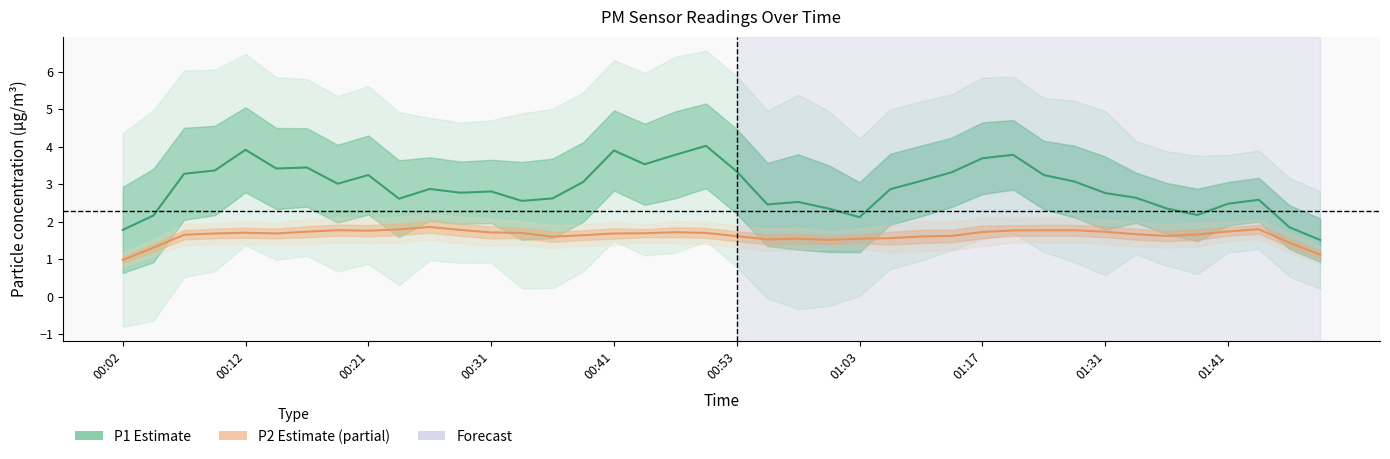

List the labels in order of P2 (Estimate partial) value, largest first.

10, 37, 01:41, 11, 01:17, 30, 31, 29, 01:31, 36, 01:03, 32, 28, 18, 12, 00:41, 13, 19, 17, 00:31, 00:53, 16, 33, 35, 00:21, 15, 27, 34, 20, 26, 14, 25, 22, 24, 21, 23, 38, 00:12, 39, 00:02